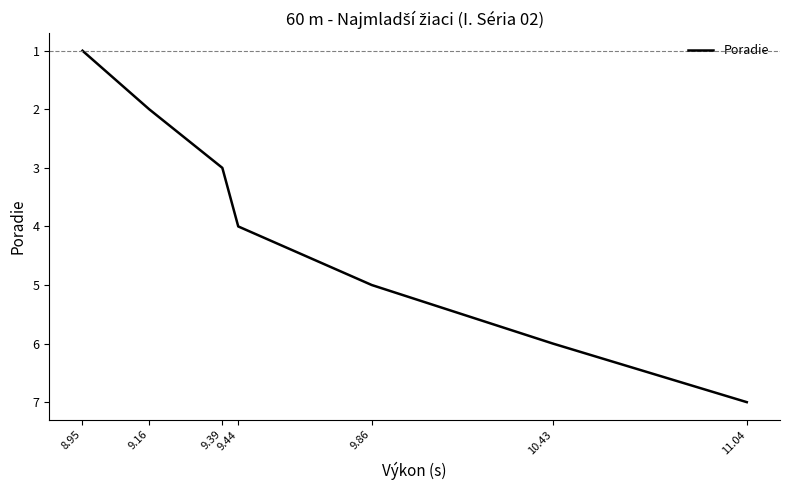

What is the minimum value shown in the chart?

1